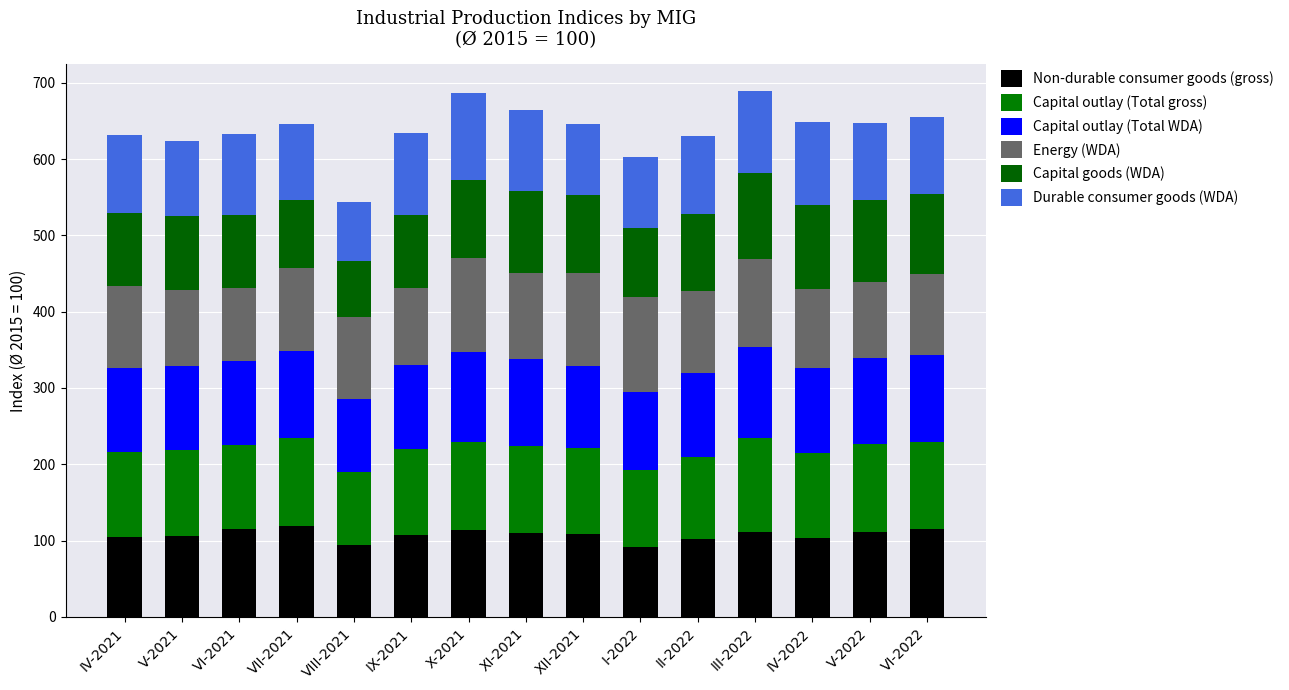

How many data points does each series have?

15